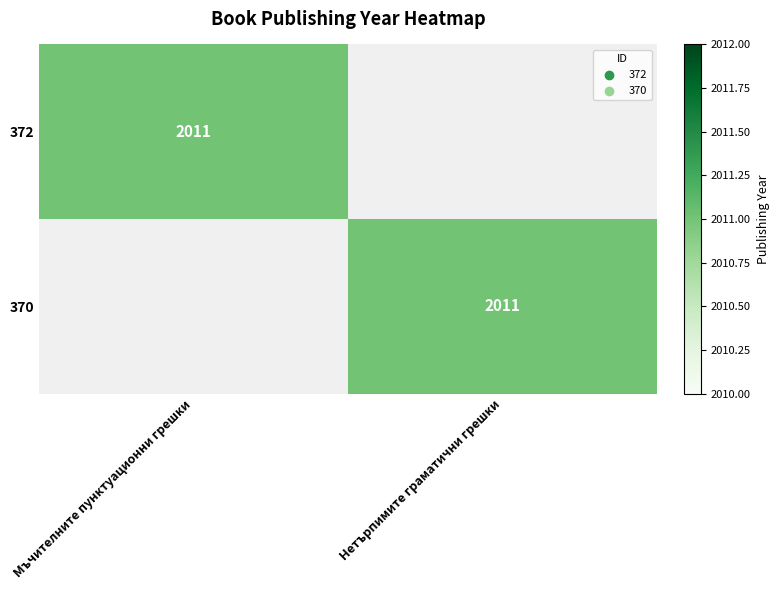

How many distinct data groups are displayed?

2